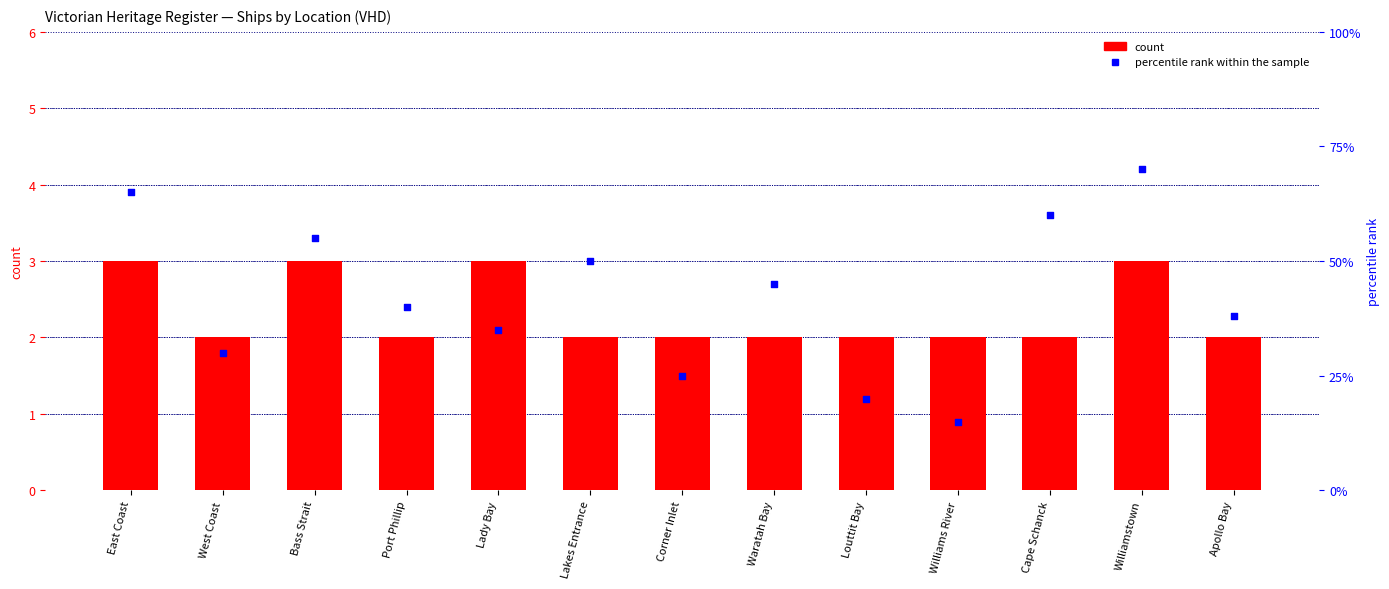

Is the value of percentile rank within the sample at Cape Schanck greater than the value of count at Williamstown?

Yes